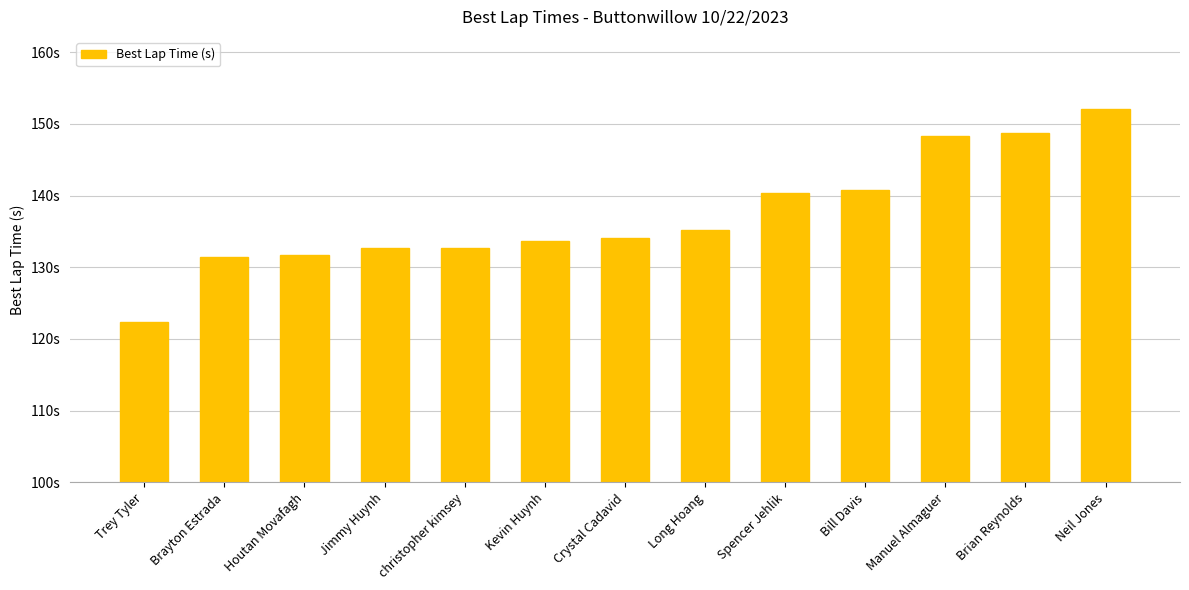

What is the average value?

137.2